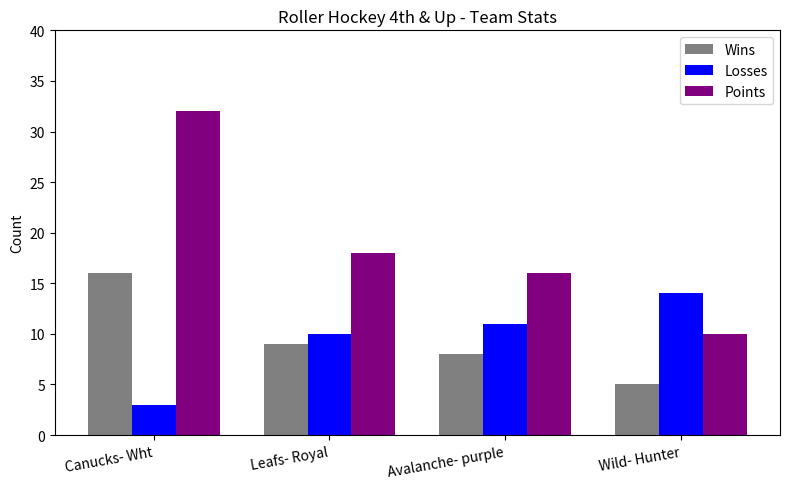

Reading left to right, extract all data points from this chart.

Wins: 16	9	8	5
Losses: 3	10	11	14
Points: 32	18	16	10